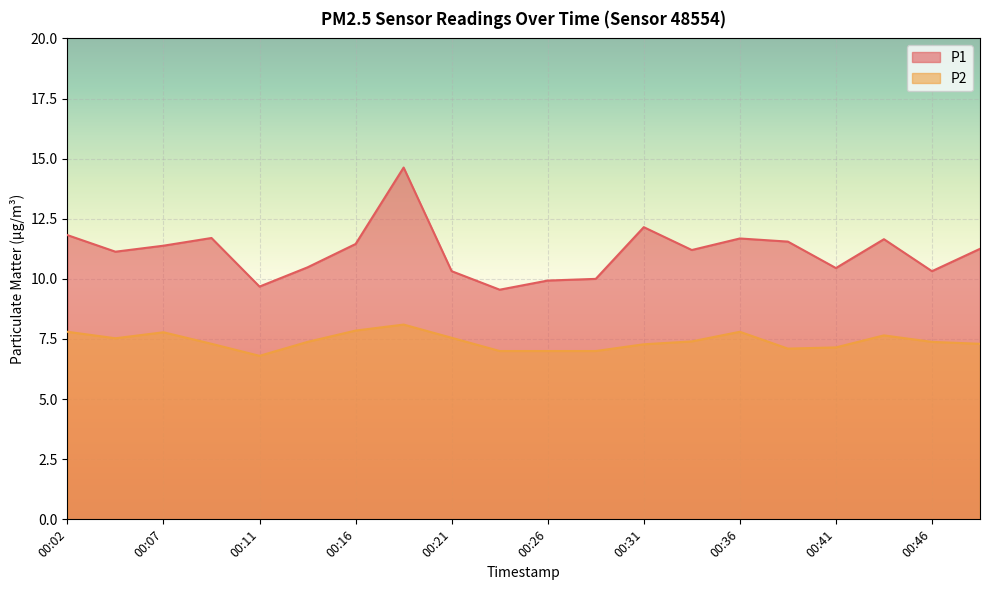

What is the sum of the P1 values at 00:36 and 00:41?

22.1